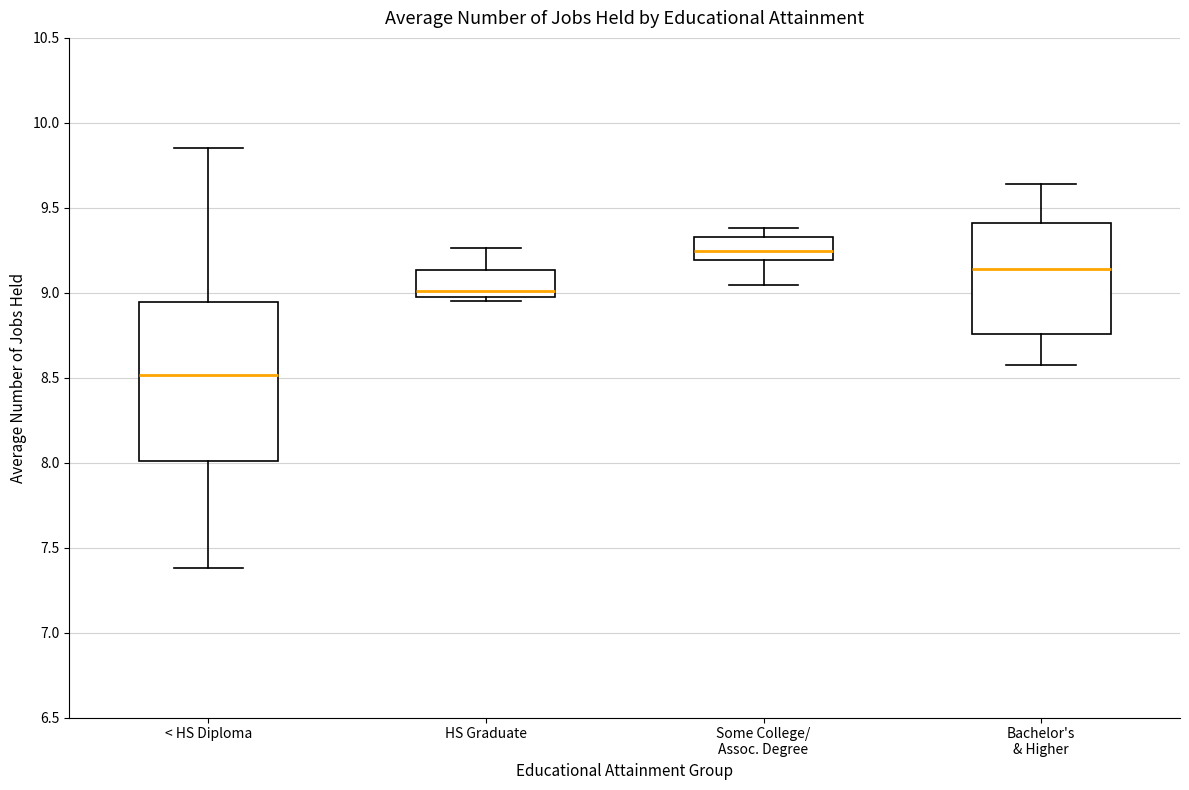

Comparing the boxes themselves (not the whiskers), which one is the tallest?

< HS Diploma